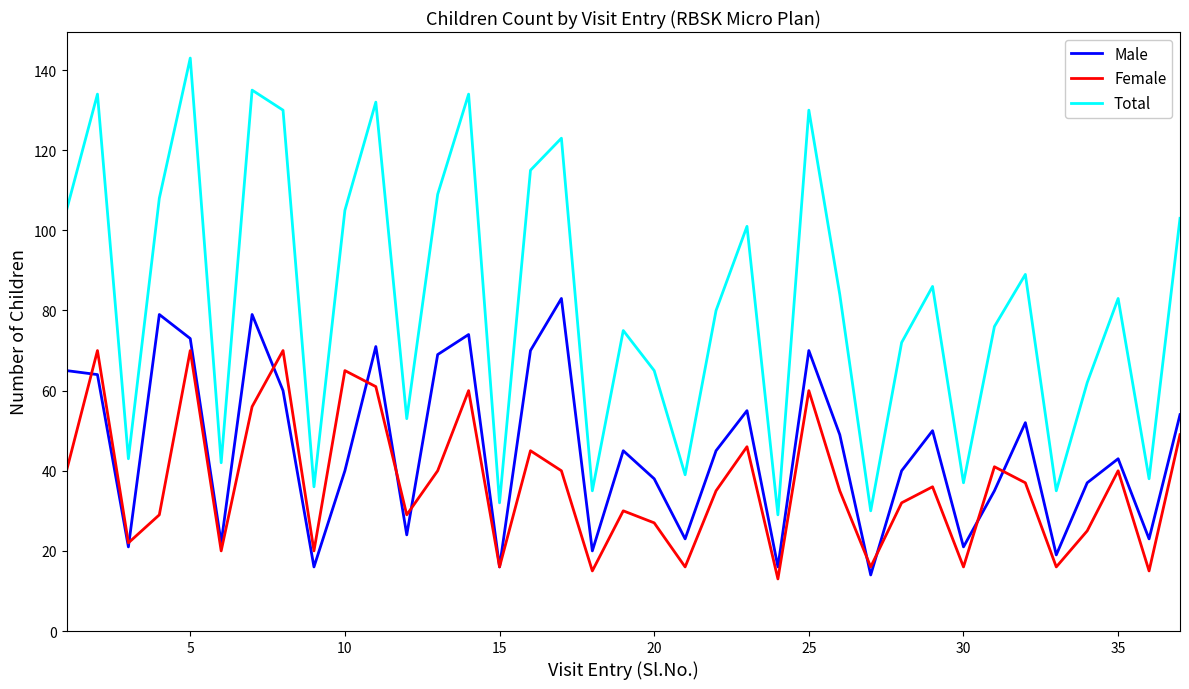

True or false: Total and Female intersect in this chart.

False